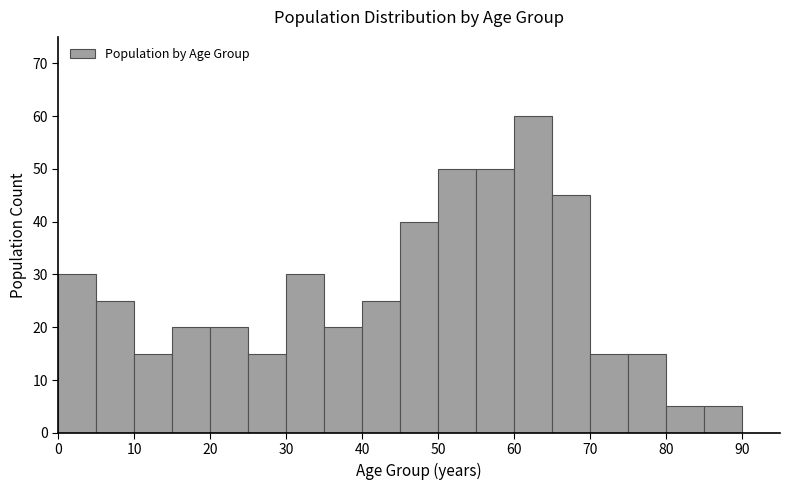

Over which range of the x-axis is the bar tallest?

60 to 65